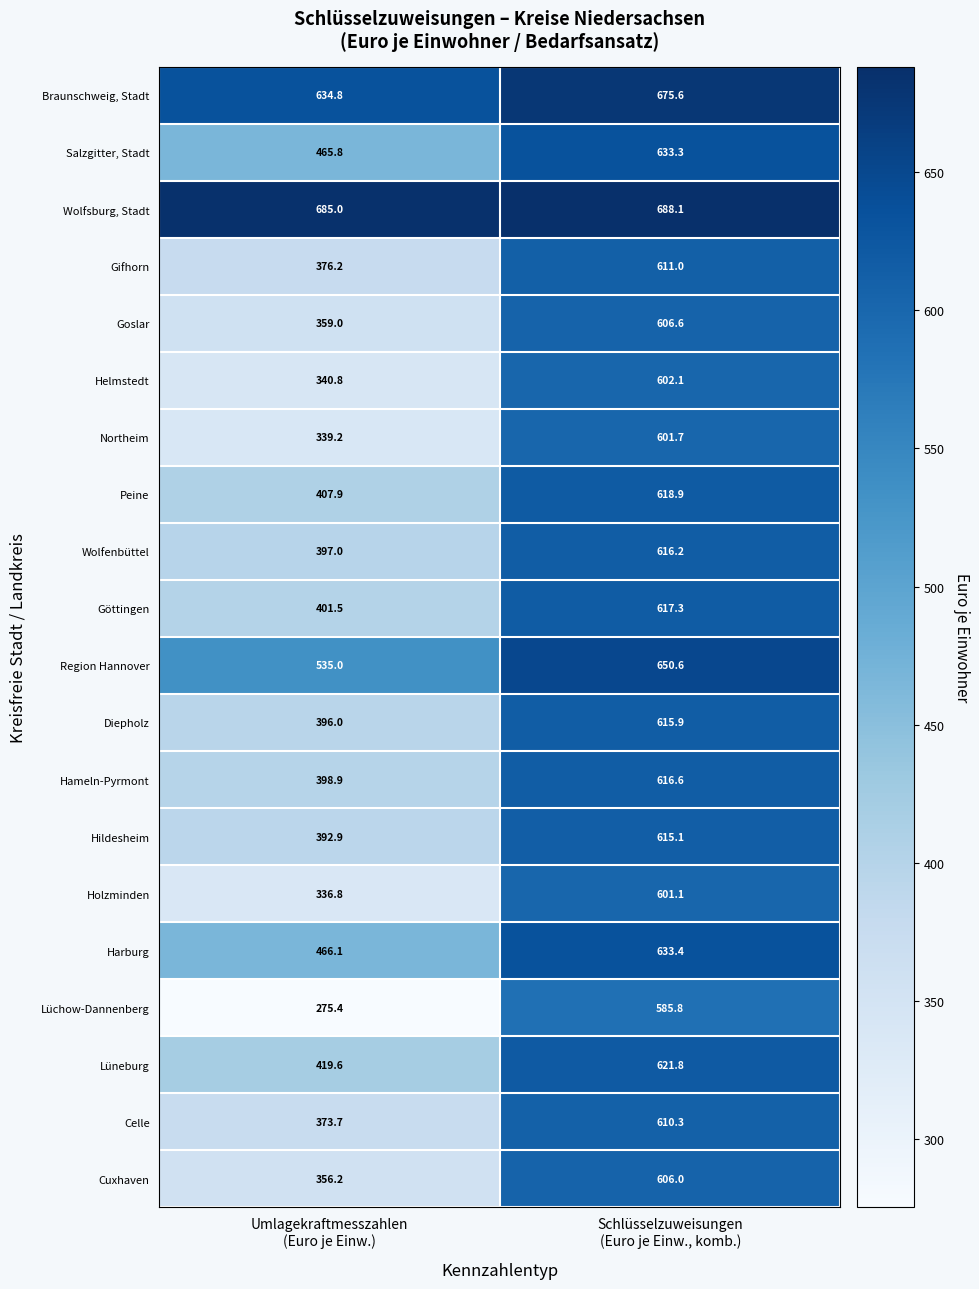

Between Umlagekraftmesszahlen
(Euro je Einw.) and Schlüsselzuweisungen
(Euro je Einw., komb.), which series saw the biggest shift?

Lüchow-Dannenberg